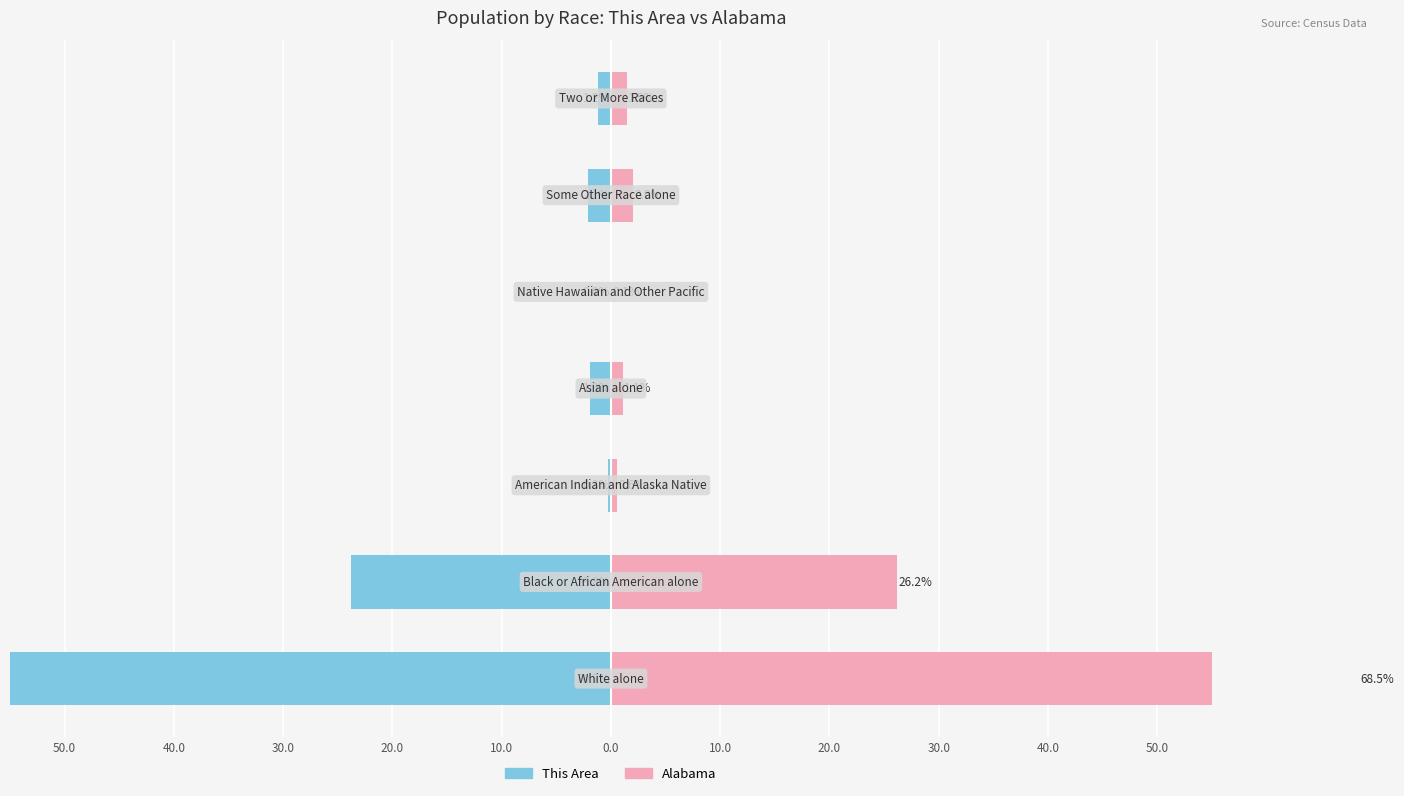

Does the chart contain any negative values?

Yes